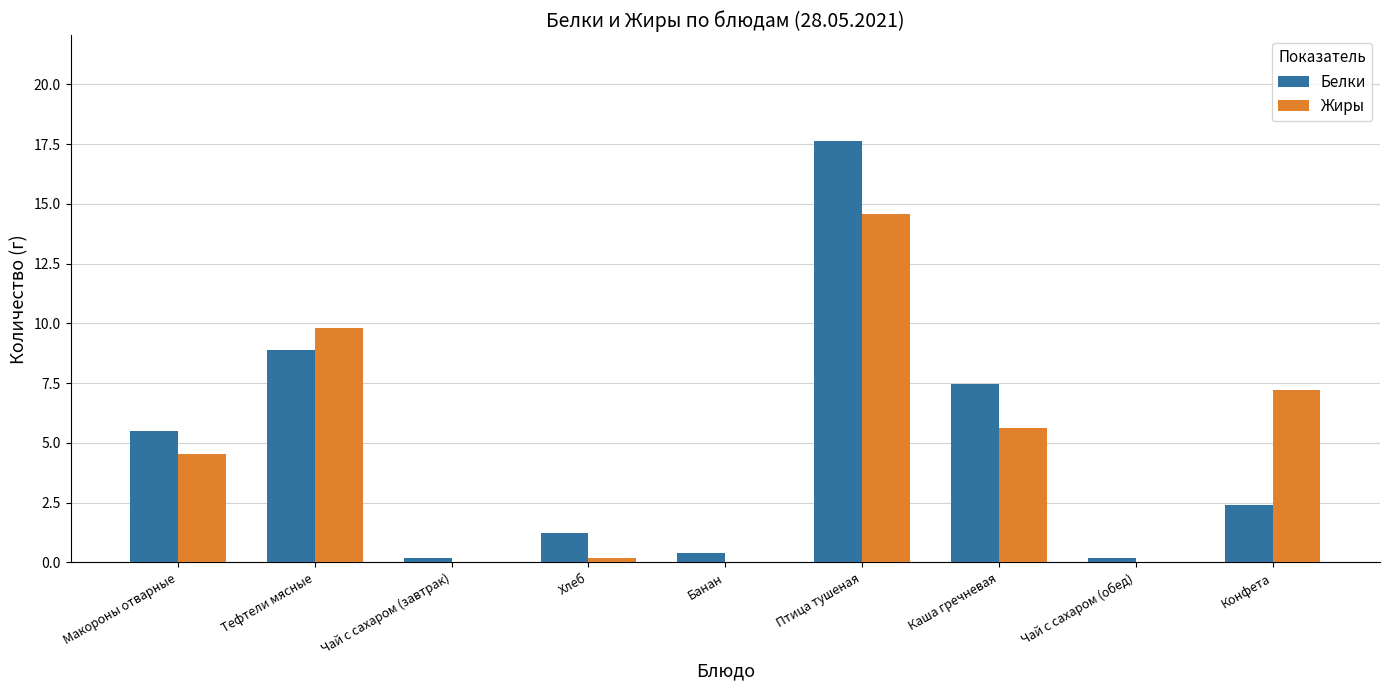

What is the average value of the Белки series?

4.9